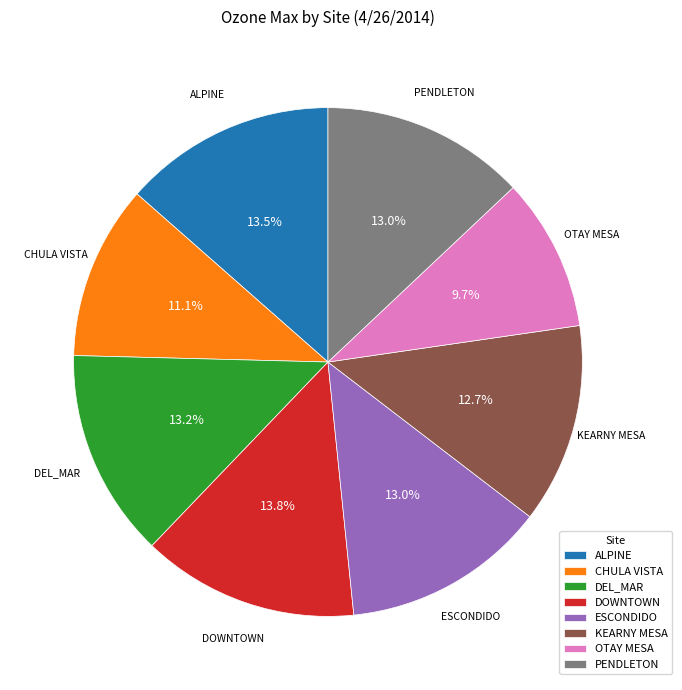

How many segments does this pie chart have?

8